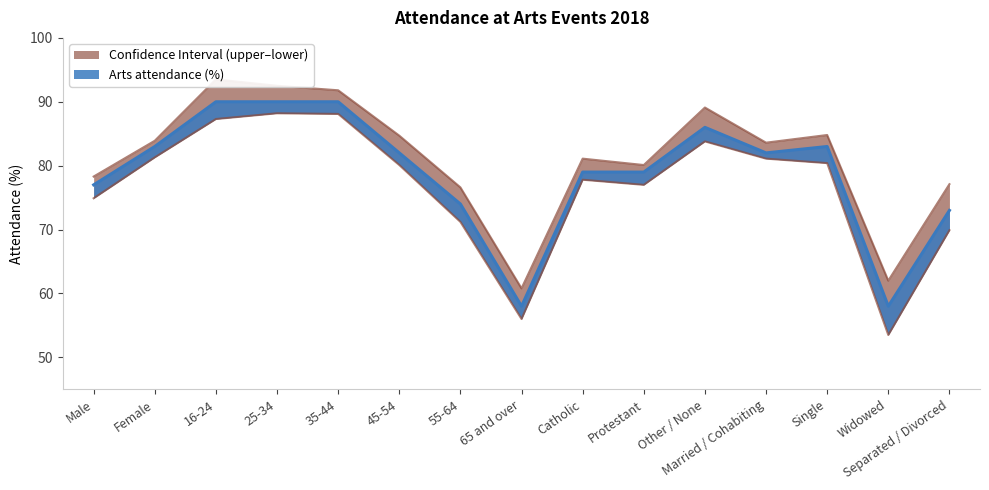

What position from the left is Married / Cohabiting?

12